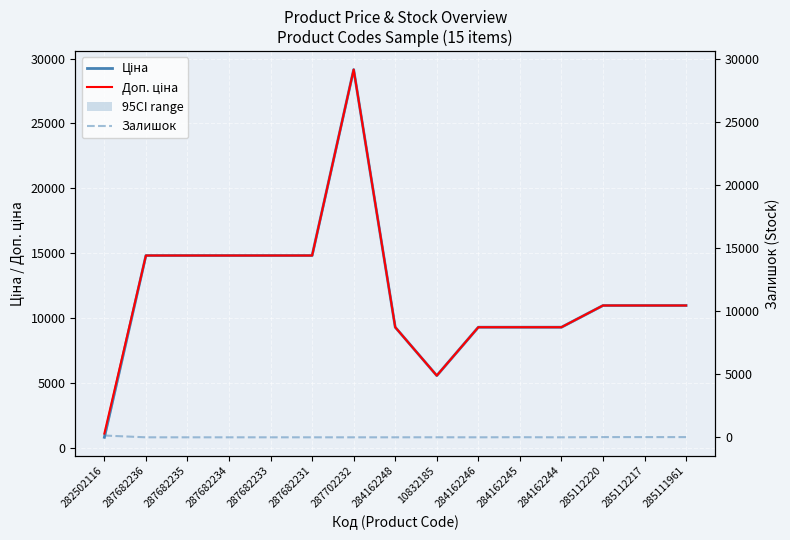

True or false: Залишок has more than 0 interior local peaks.

True